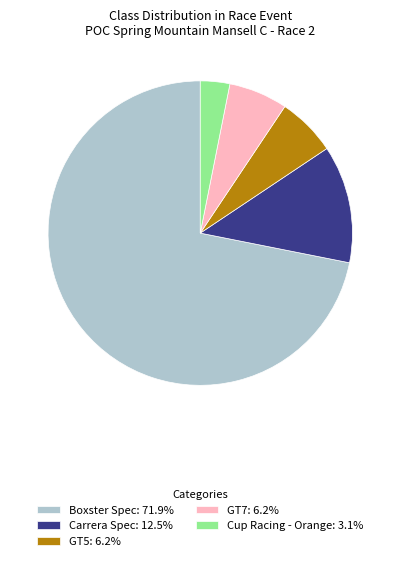

Approximately how many times larger is the value at Boxster Spec: 71.9% compared to GT5: 6.2%?

11.5